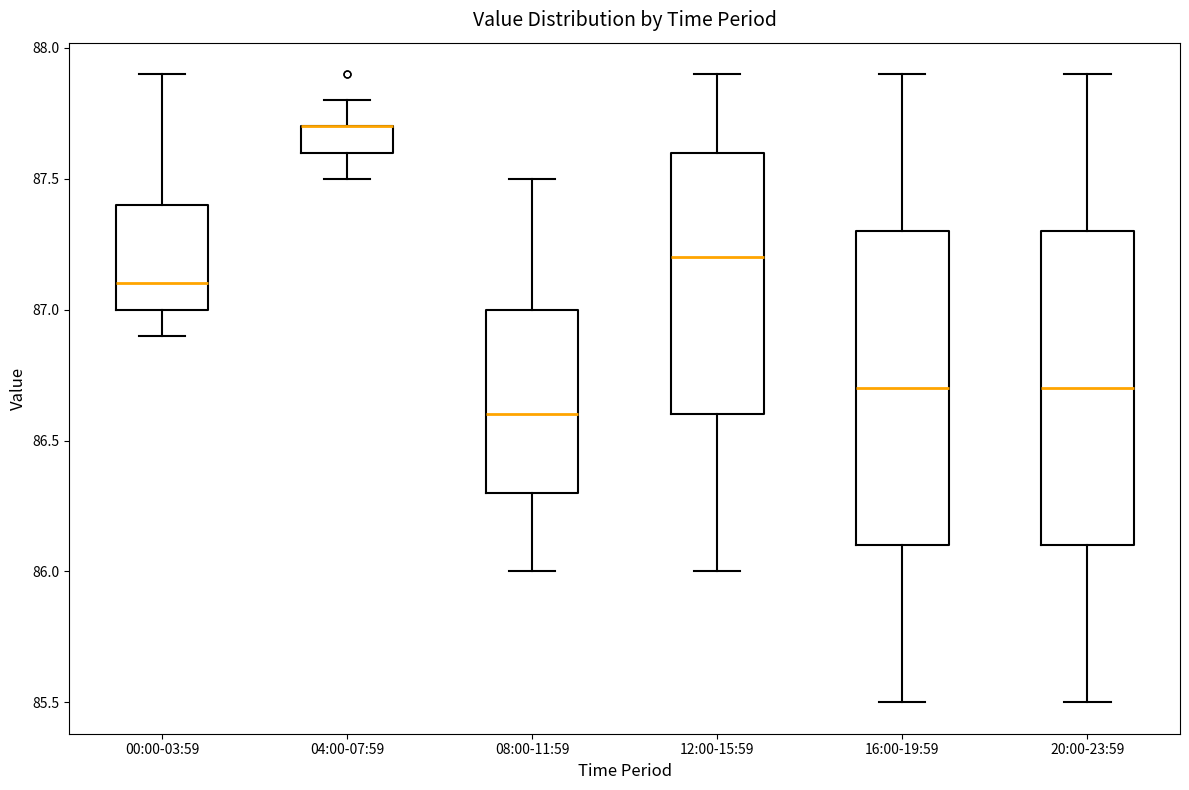

Where does the upper whisker of the box for 16:00-19:59 end on the y-axis? The values are not printed on the chart, so give them approximately, as read against the axis.

87.9